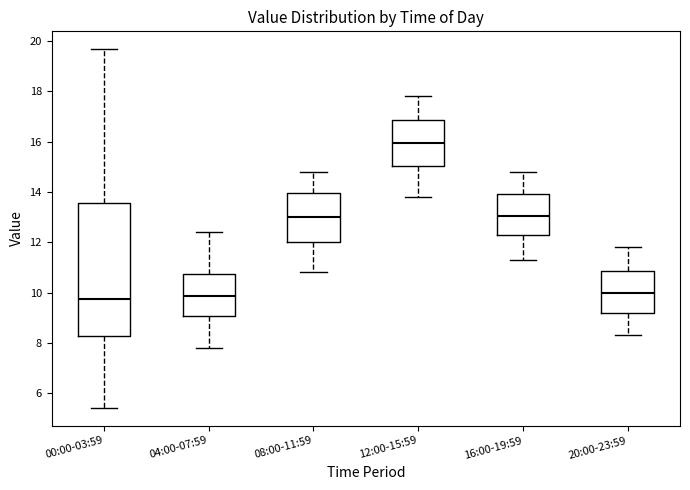

Reading left to right, transcribe this box plot: for each box, give where its median line is, the range the box spans, and where its two whiskers end, as read against the y-axis. The values are not printed on the chart, so give them approximately, as read against the axis.

00:00-03:59: median 9.8, box 8.2 to 13.6, whiskers 5.4 to 19.6
04:00-07:59: median 9.8, box 9.0 to 10.8, whiskers 7.8 to 12.4
08:00-11:59: median 13.0, box 12.0 to 14.0, whiskers 10.8 to 14.8
12:00-15:59: median 16.0, box 15.0 to 16.8, whiskers 13.8 to 17.8
16:00-19:59: median 13.0, box 12.2 to 14.0, whiskers 11.4 to 14.8
20:00-23:59: median 10.0, box 9.2 to 10.8, whiskers 8.4 to 11.8